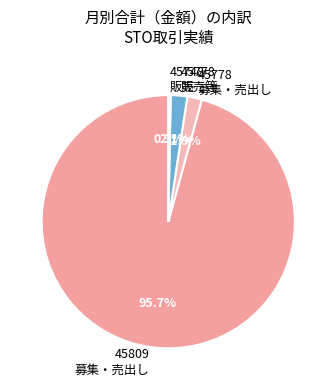

Which category has the smallest portion of the pie?

45748 販売